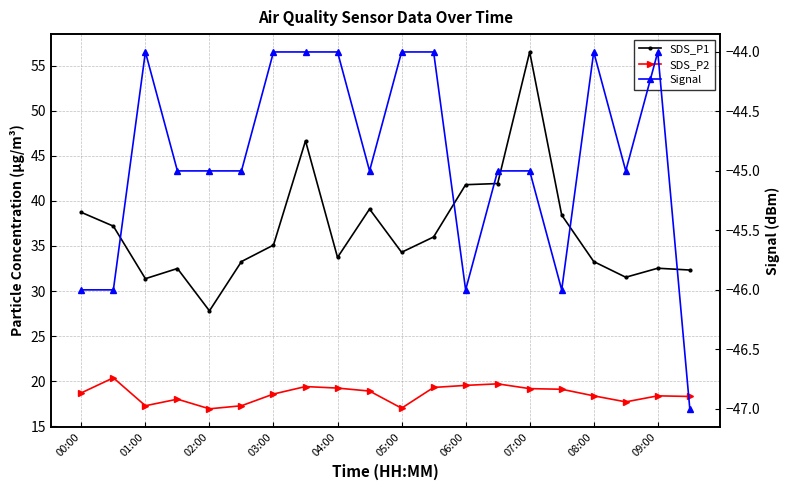

The Signal series shows -25.7 at 01:00. True or false?

False